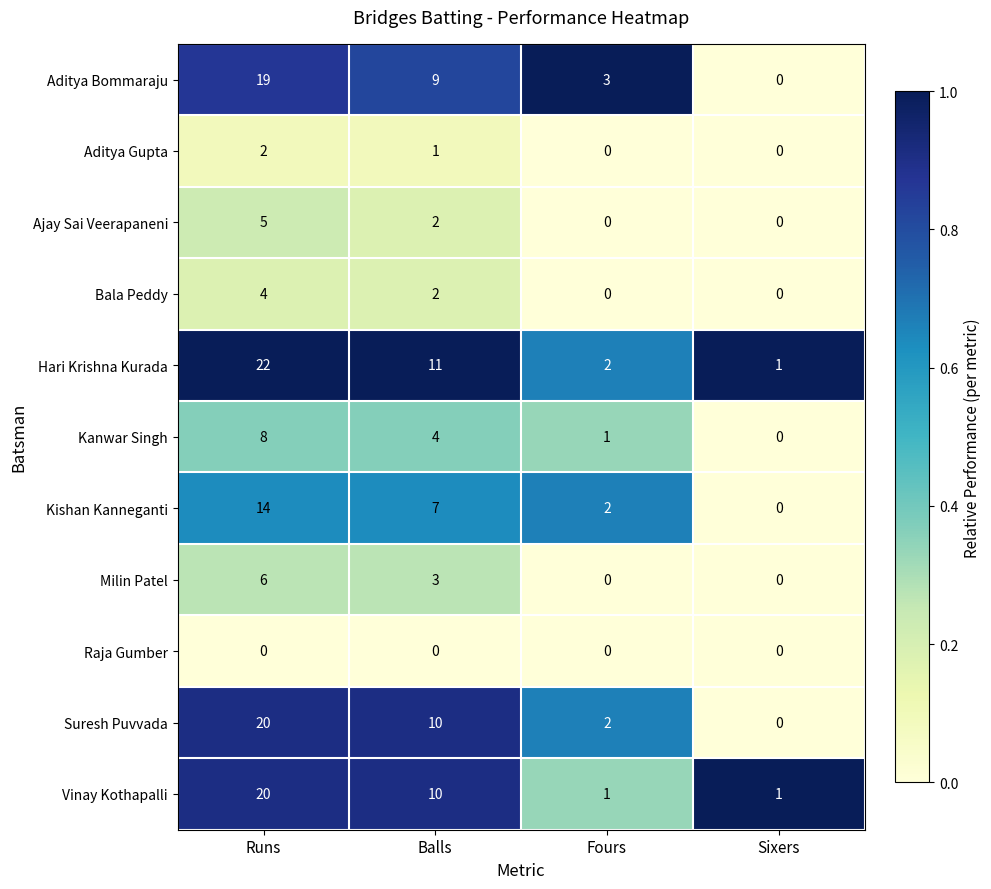

What is the maximum value shown in the chart?

22